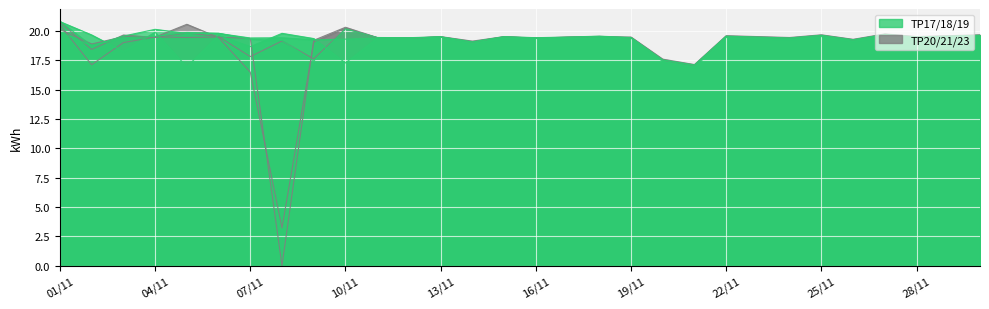

Does the chart display data point markers on the line(s)?

No